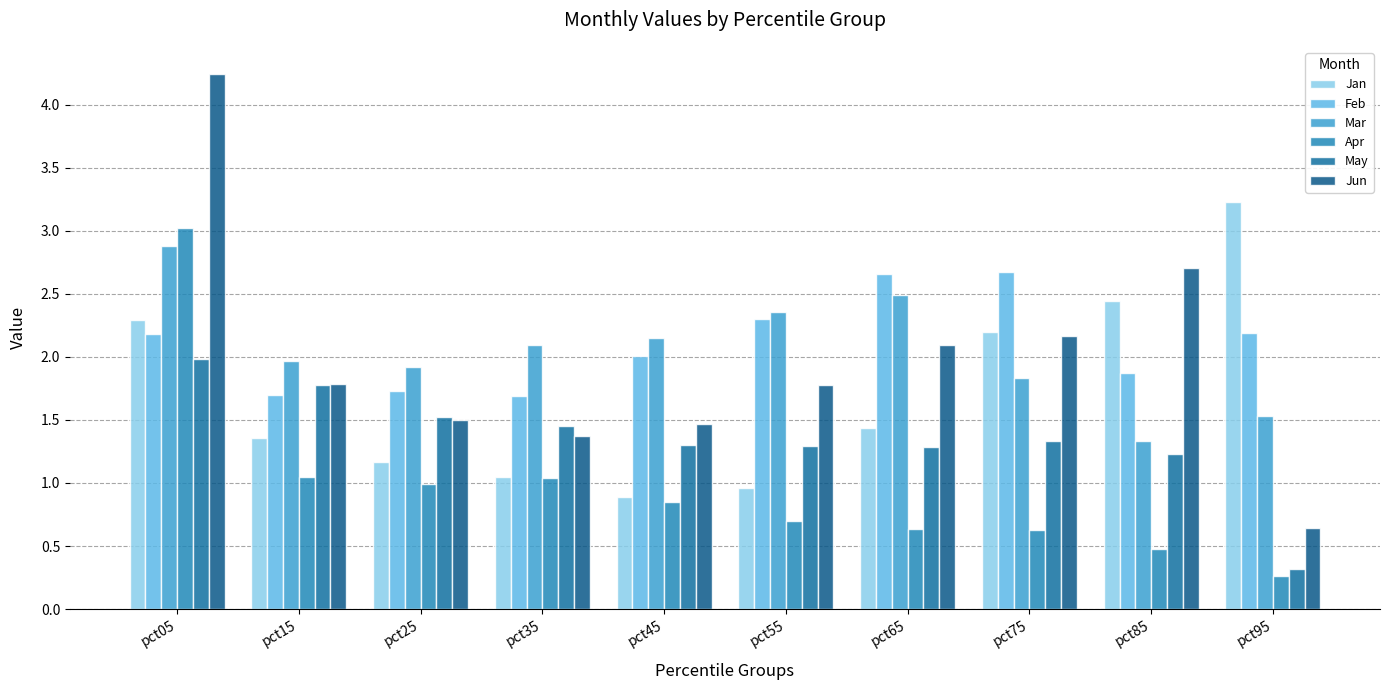

Reading left to right, transcribe all the data shown in this chart.

Jan: pct05=2.3	pct15=1.4	pct25=1.2	pct35=1.1	pct45=0.9	pct55=1.0	pct65=1.4	pct75=2.2	pct85=2.4	pct95=3.2
Feb: pct05=2.2	pct15=1.7	pct25=1.7	pct35=1.7	pct45=2.0	pct55=2.3	pct65=2.7	pct75=2.7	pct85=1.9	pct95=2.2
Mar: pct05=2.9	pct15=2.0	pct25=1.9	pct35=2.1	pct45=2.2	pct55=2.4	pct65=2.5	pct75=1.8	pct85=1.3	pct95=1.5
Apr: pct05=3.0	pct15=1.0	pct25=1.0	pct35=1.0	pct45=0.8	pct55=0.7	pct65=0.6	pct75=0.6	pct85=0.5	pct95=0.3
May: pct05=2.0	pct15=1.8	pct25=1.5	pct35=1.4	pct45=1.3	pct55=1.3	pct65=1.3	pct75=1.3	pct85=1.2	pct95=0.3
Jun: pct05=4.2	pct15=1.8	pct25=1.5	pct35=1.4	pct45=1.5	pct55=1.8	pct65=2.1	pct75=2.2	pct85=2.7	pct95=0.6